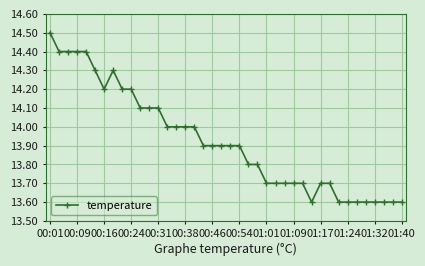

Count the values in the range 13 to 14.

27